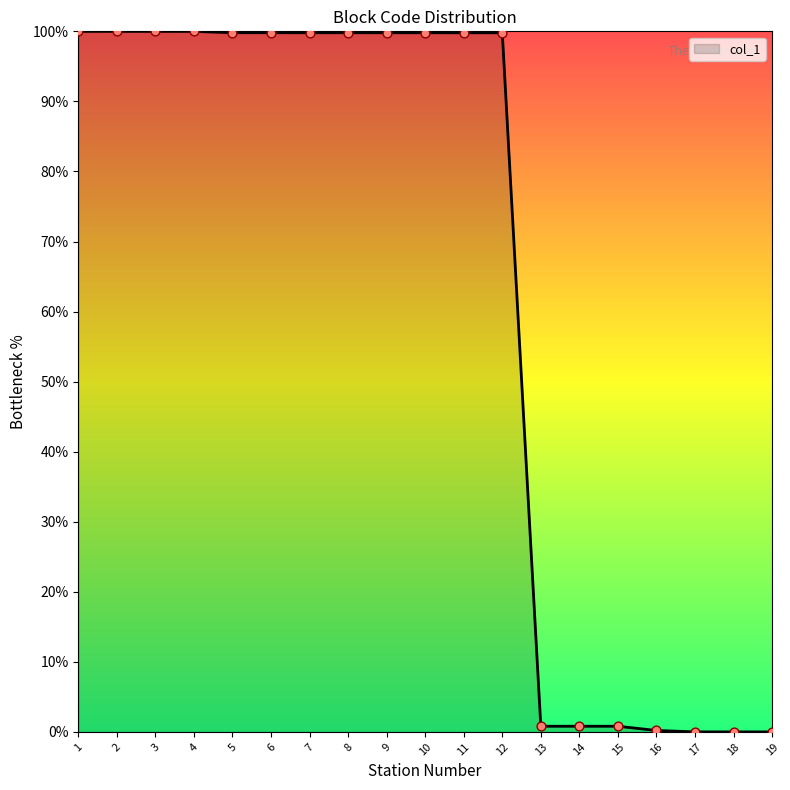

What is the ratio of the value at 8 to the value at 7?

1.0